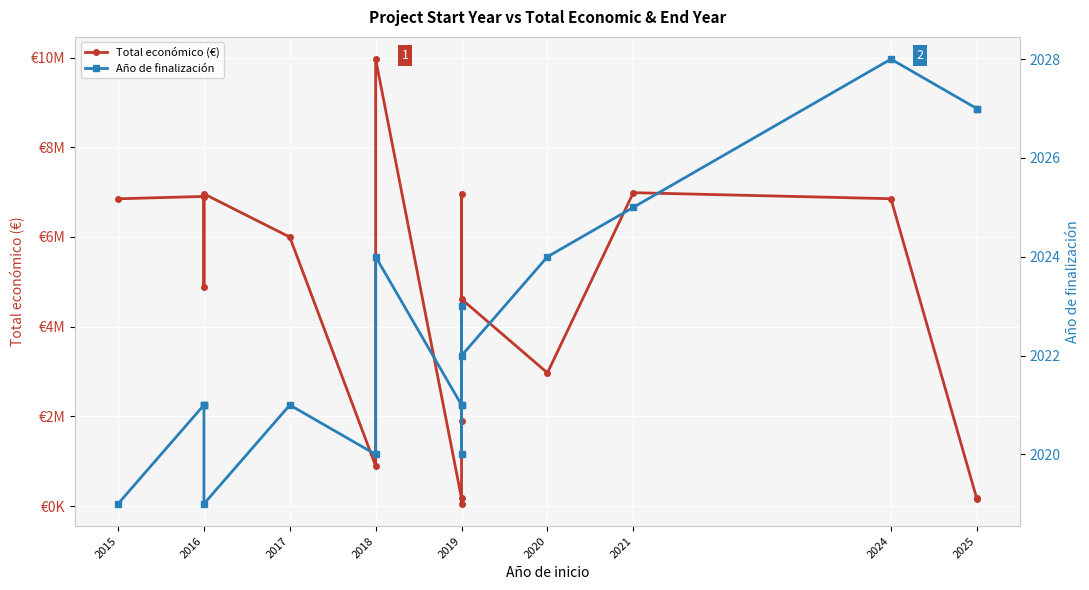

Between 2016 and 2019, which series saw the biggest shift?

Total económico (€)